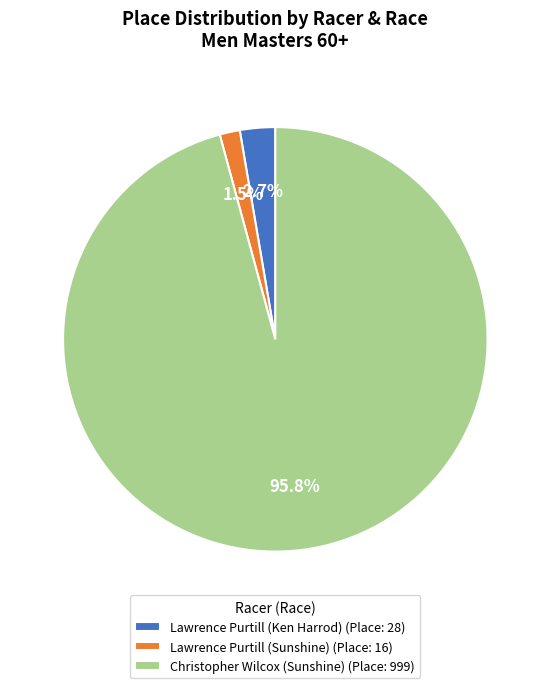

Count the number of slices in the pie.

3